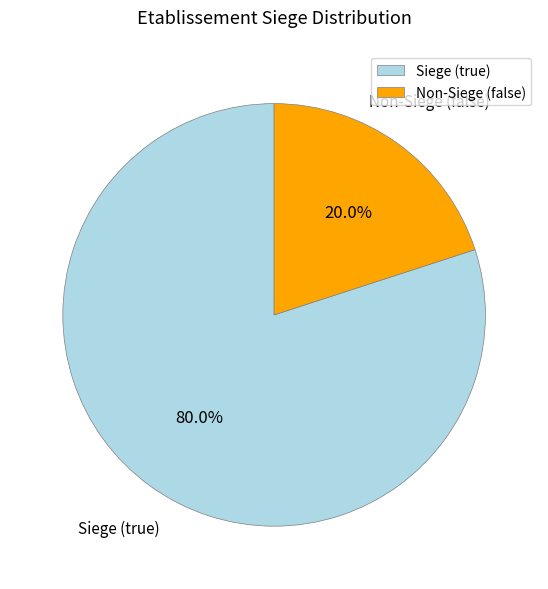

How many slices are in this pie chart?

2